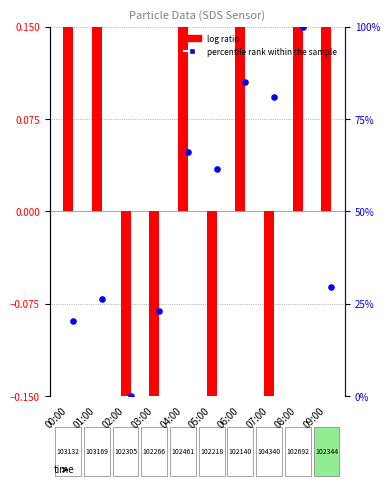

Which series reaches the maximum Y coordinate?

percentile rank within the sample